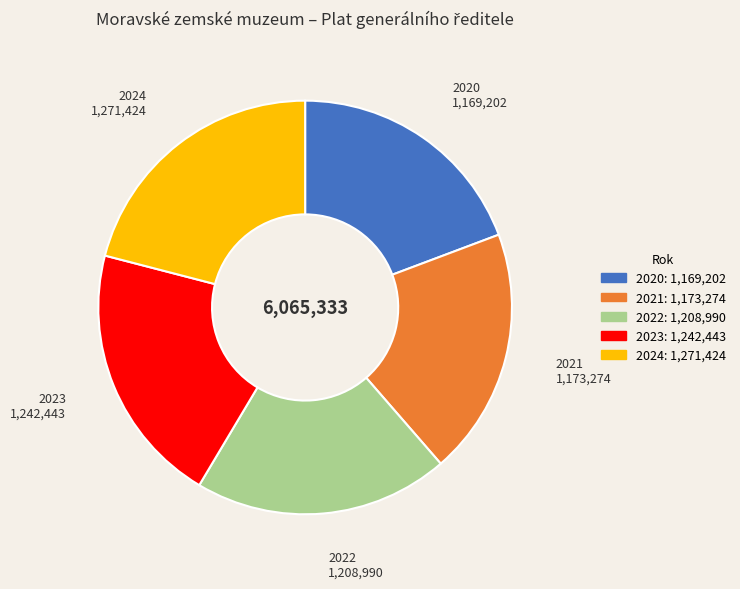

Approximately how many times larger is the value at 2022 compared to 2024?

1.0